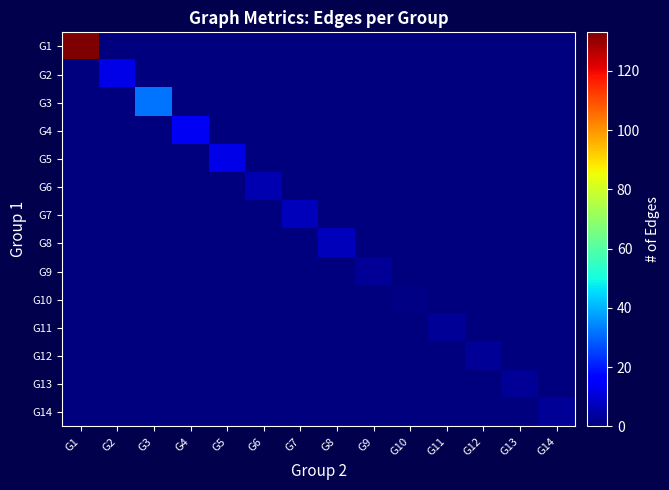

At how many categories does at least one series exceed 89?

1